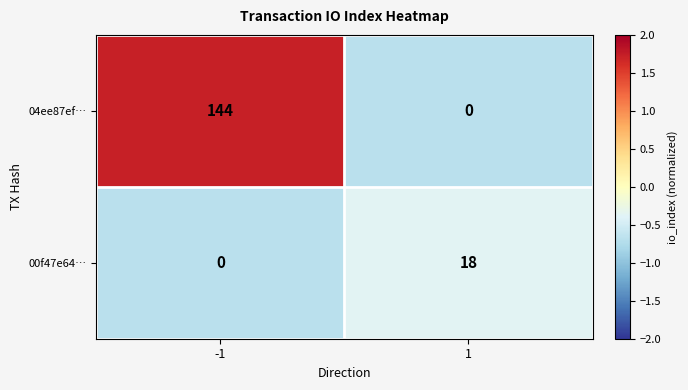

The 04ee87ef… series shows 144 at -1. True or false?

True